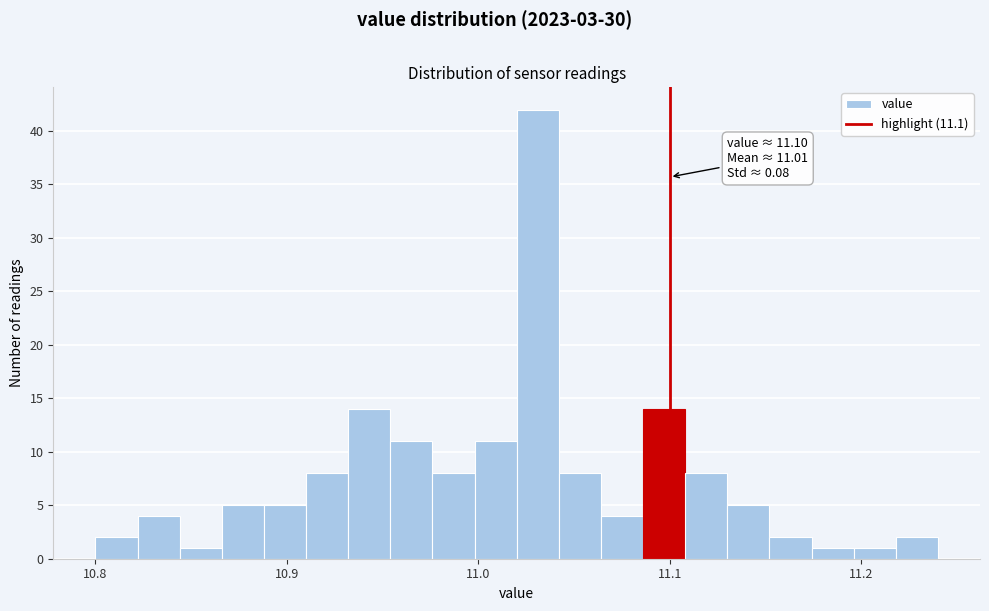

Around what value on the x-axis is the tallest bar? Give the approximate position of its centre, as read against the axis.

11.03